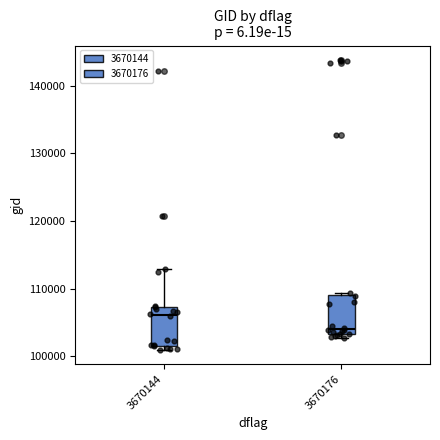

Reading left to right, read every box against the y-axis: the position of its median line, the range the box covers, and the ends of its whiskers. The values are not printed on the chart, so give them approximately, as read against the axis.

3670144: median 106000, box 102000 to 107000, whiskers 101000 to 113000
3670176: median 104000, box 103000 to 109000, whiskers 103000 (just below the box's lower edge) to 109000